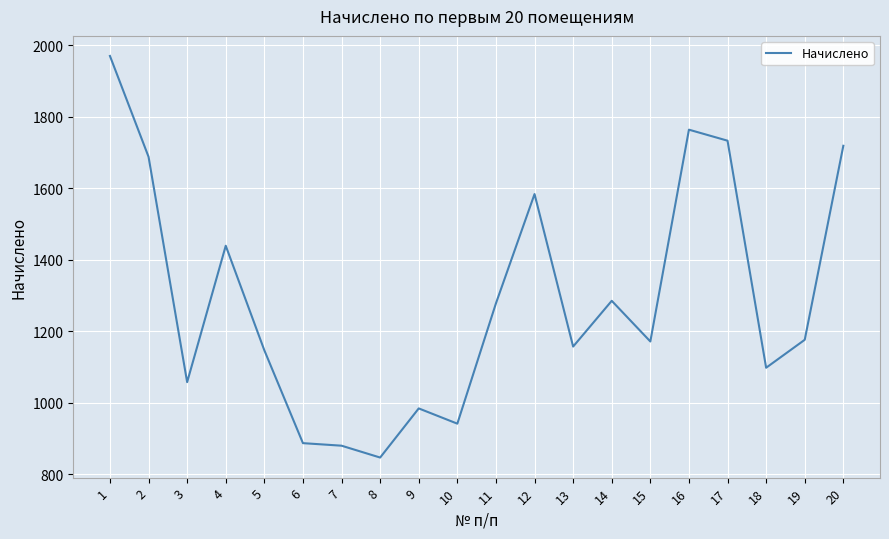

Is this an area chart (filled region under the line)?

No